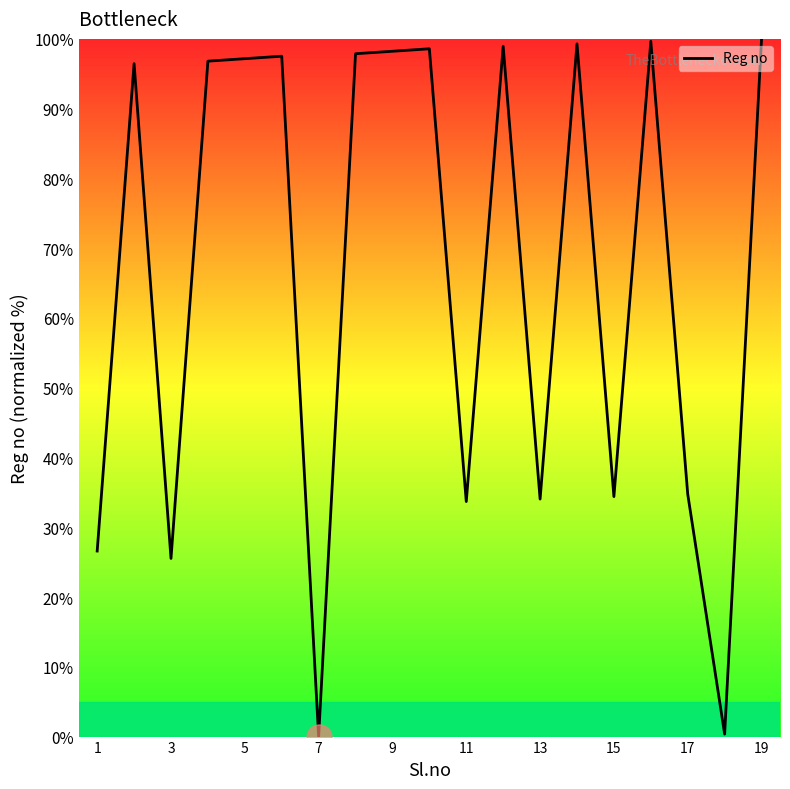

What is the difference between the maximum and minimum values?

100.0